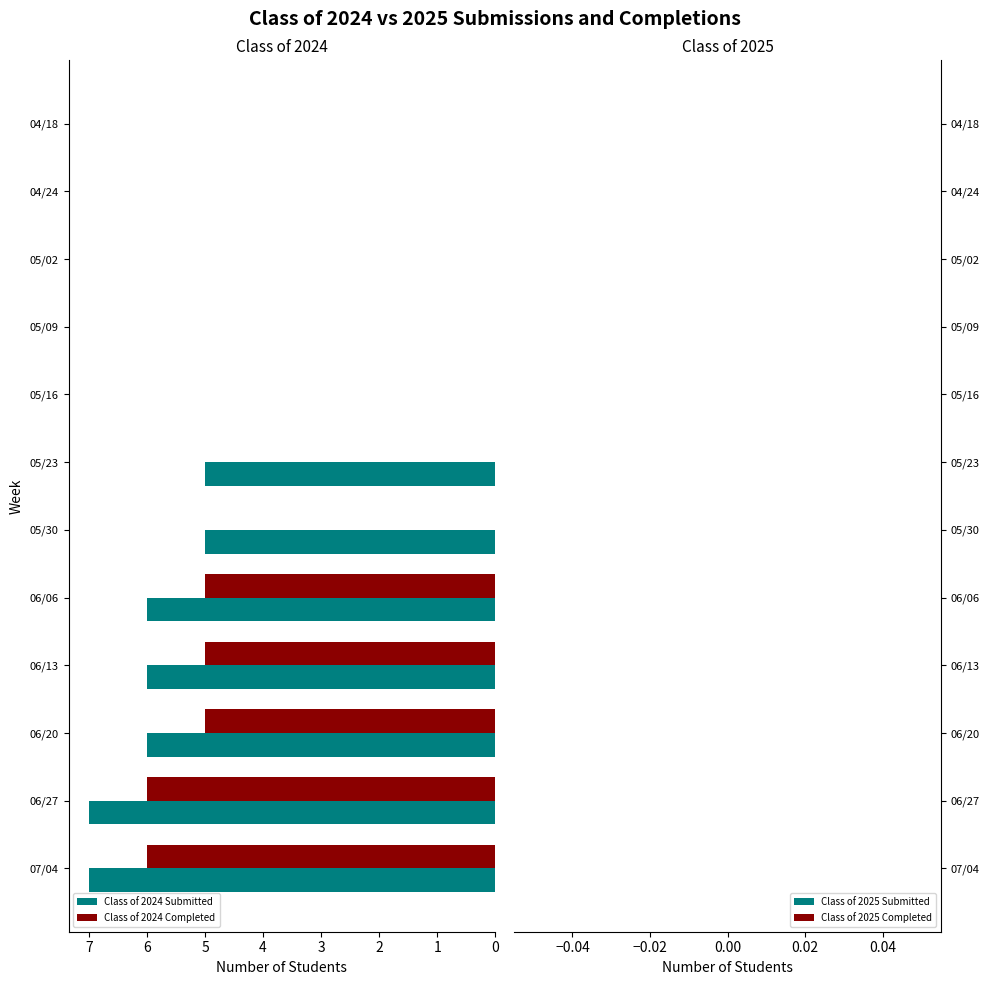

Which series has the widest spread of values?

Class of 2024 Submitted